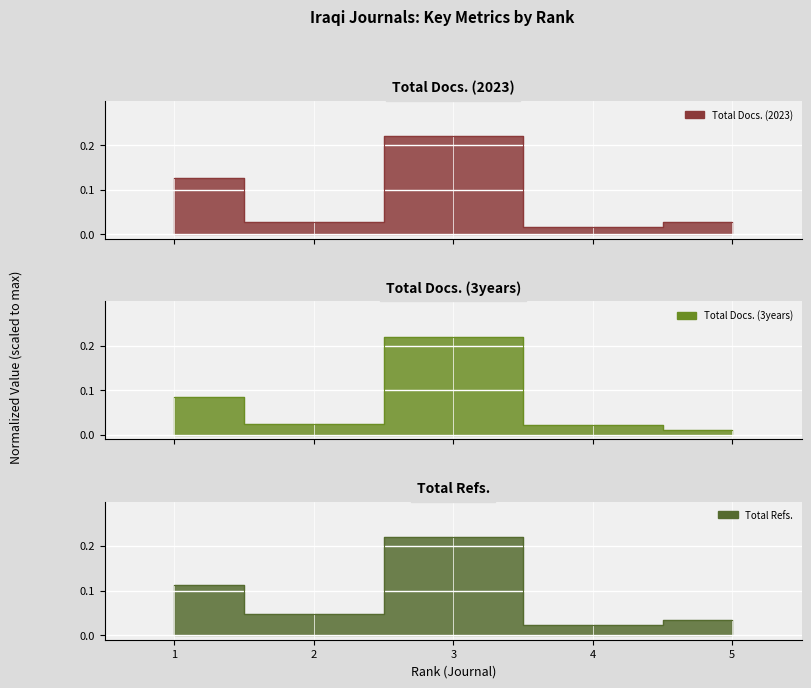

What is the maximum value for Total Refs.?

0.2